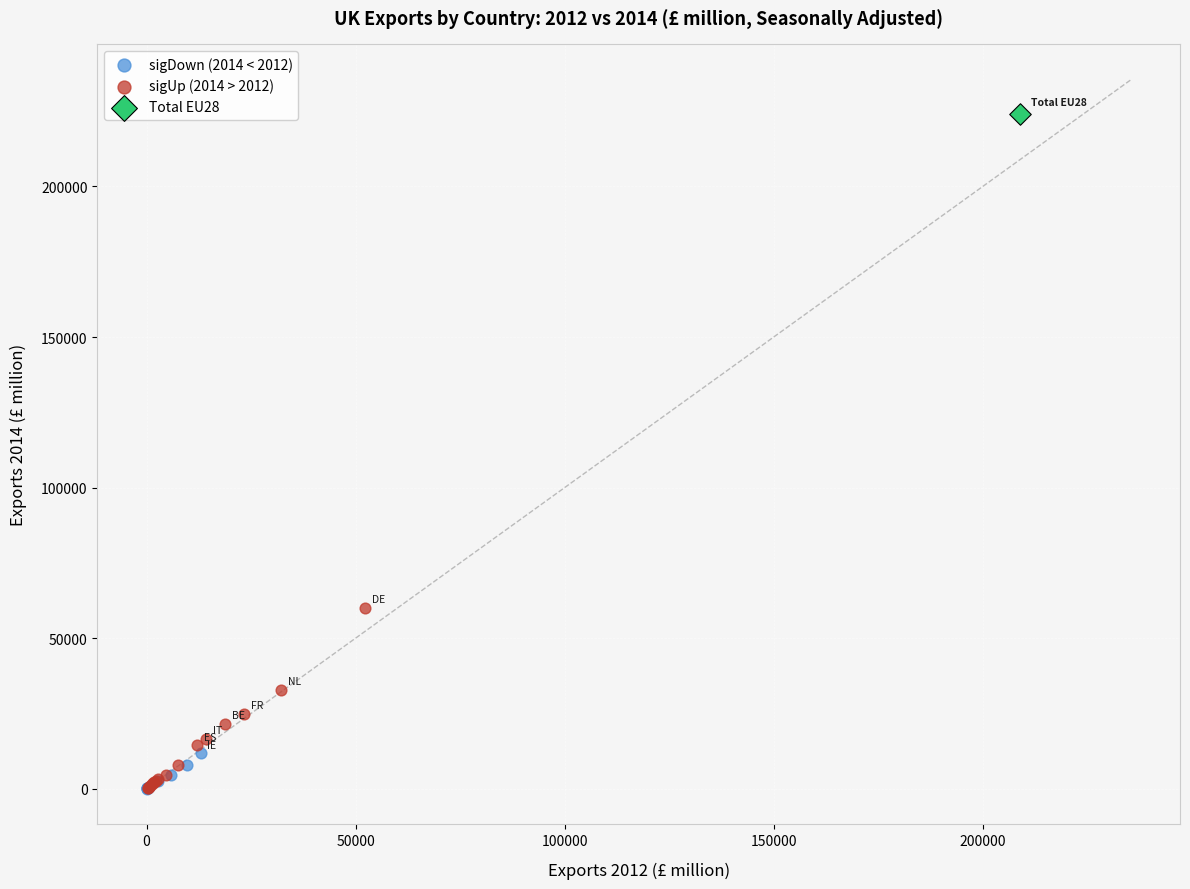

What are all the series names shown in the legend?

sigDown (2014 < 2012), sigUp (2014 > 2012), Total EU28